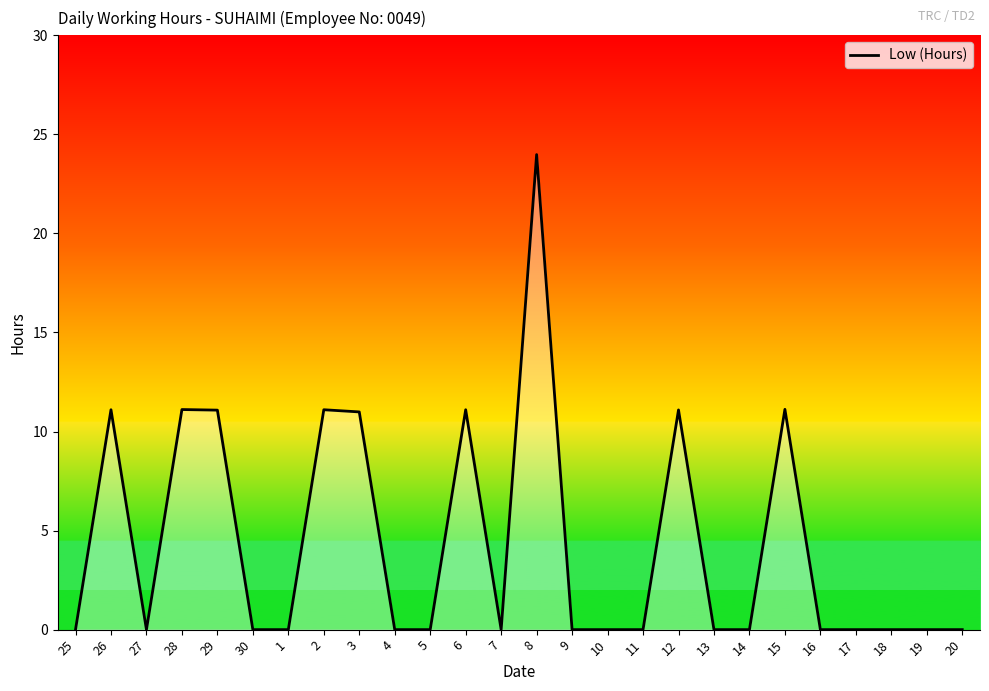

How many distinct data groups are displayed?

1